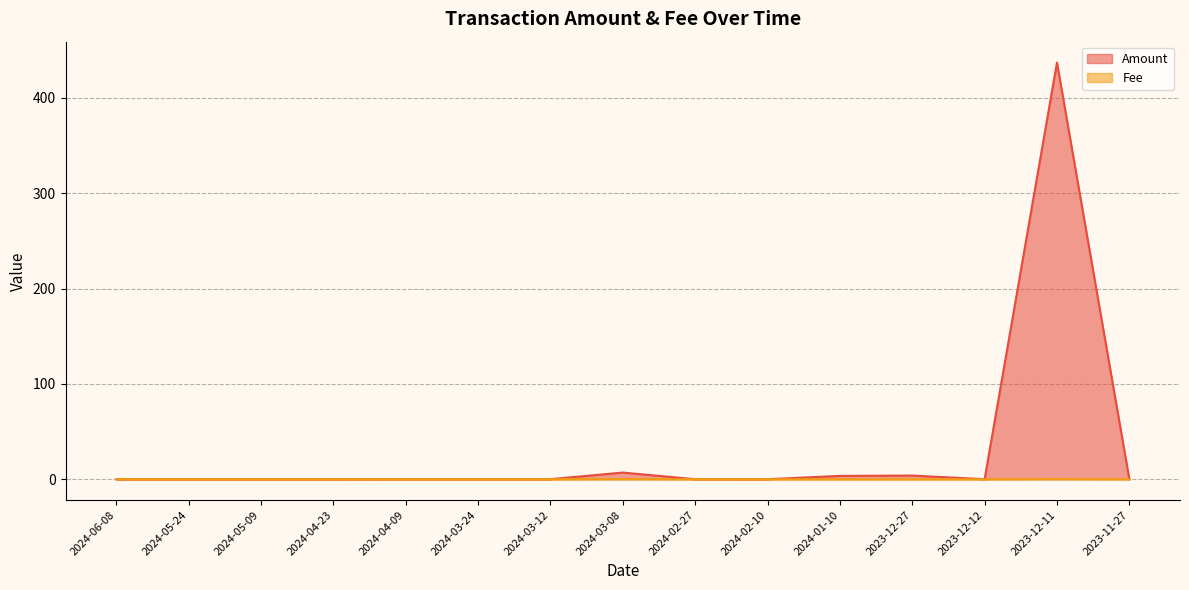

Reading left to right, what are all the values shown in this chart?

Amount: 2024-06-08=0.0	2024-05-24=0.0	2024-05-09=0.0	2024-04-23=0.0	2024-04-09=0.1	2024-03-24=0.1	2024-03-12=0.1	2024-03-08=7.0	2024-02-27=0.1	2024-02-10=0.0	2024-01-10=3.5	2023-12-27=3.9	2023-12-12=0.0	2023-12-11=437.0	2023-11-27=0.0
Fee: 2024-06-08=0.0	2024-05-24=0.0	2024-05-09=0.0	2024-04-23=0.0	2024-04-09=0.0	2024-03-24=0.0	2024-03-12=0.0	2024-03-08=0.2	2024-02-27=0.0	2024-02-10=0.0	2024-01-10=0.0	2023-12-27=0.0	2023-12-12=0.0	2023-12-11=0.2	2023-11-27=0.0